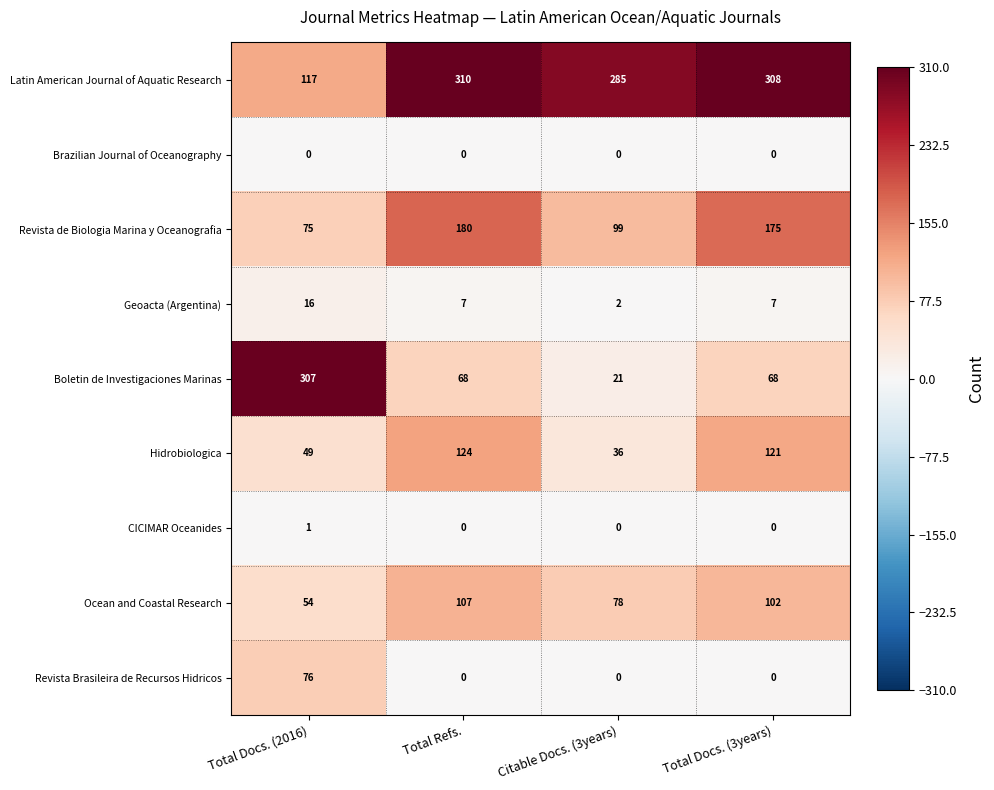

List the series in order of their peak value, highest first.

Latin American Journal of Aquatic Research, Boletin de Investigaciones Marinas, Revista de Biologia Marina y Oceanografia, Hidrobiologica, Ocean and Coastal Research, Revista Brasileira de Recursos Hidricos, Geoacta (Argentina), CICIMAR Oceanides, Brazilian Journal of Oceanography